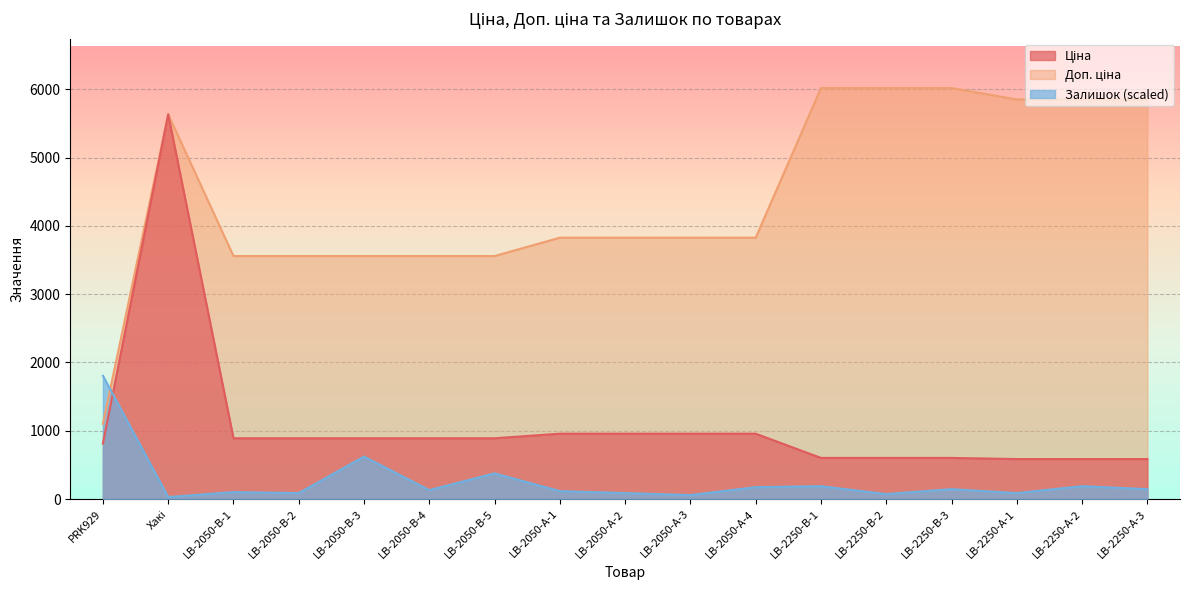

True or false: Ціна and Доп. ціна cross at least once.

False